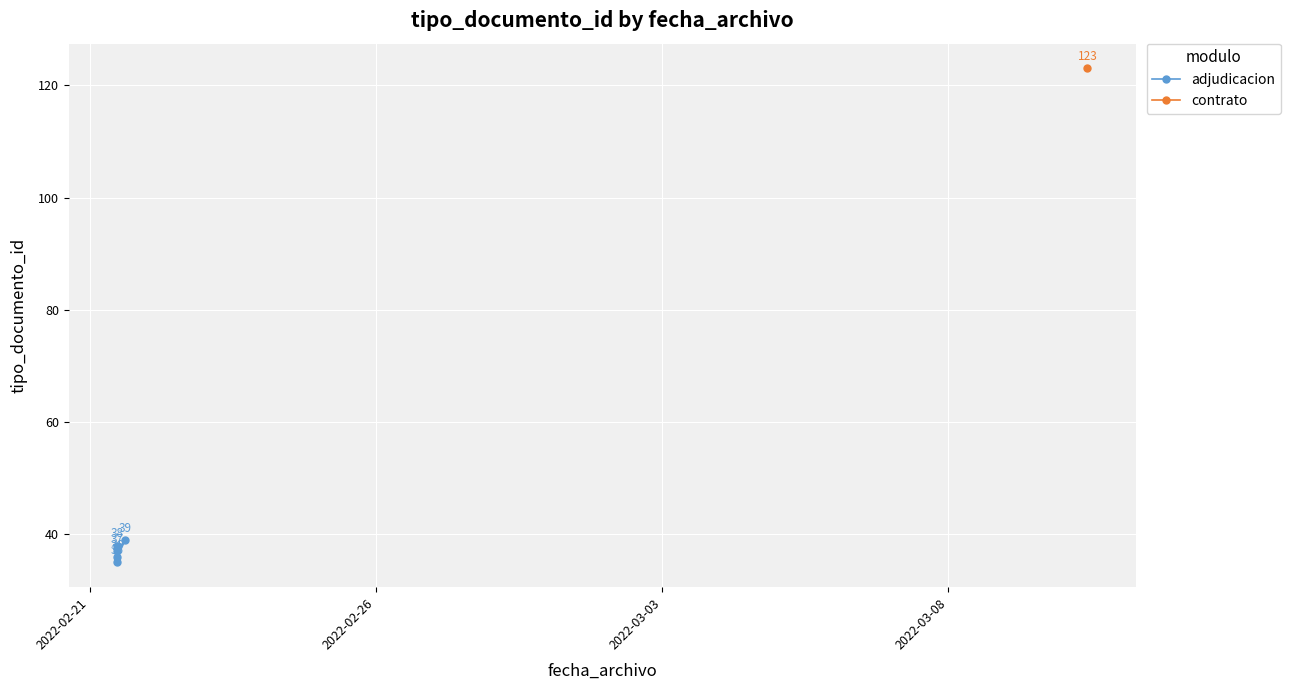

What is the highest value of the adjudicacion series?

39